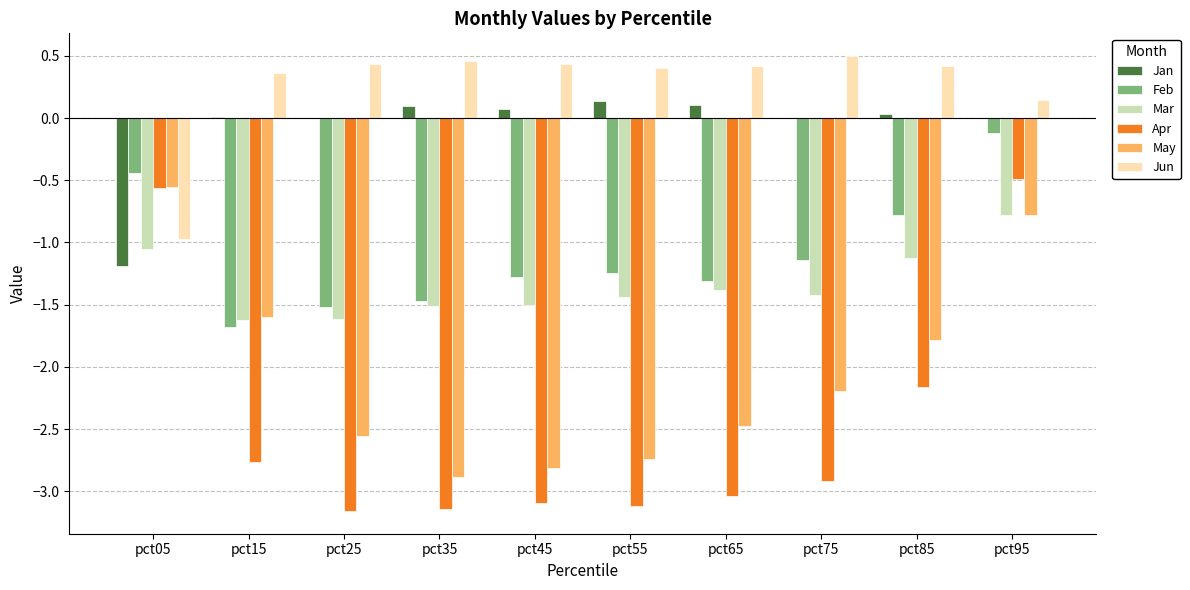

The Jun series shows 0.1 at pct45. True or false?

False